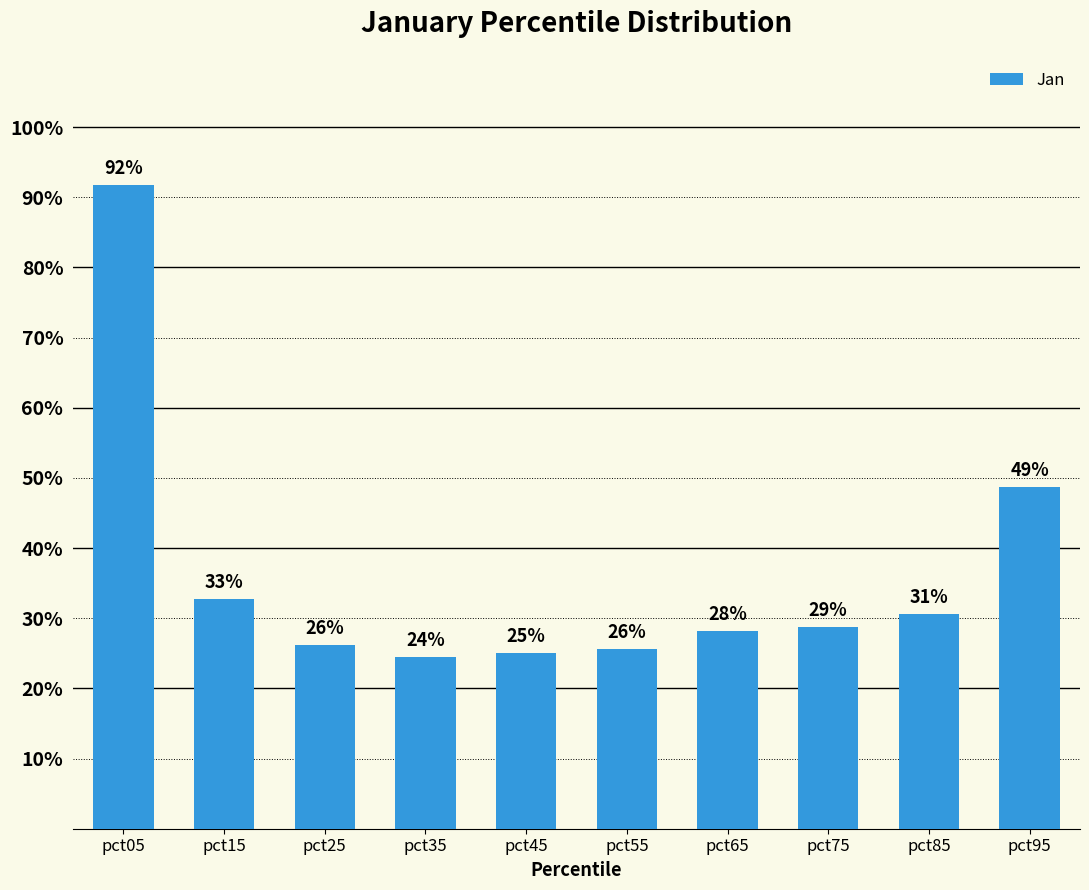

Does the chart contain any negative values?

No